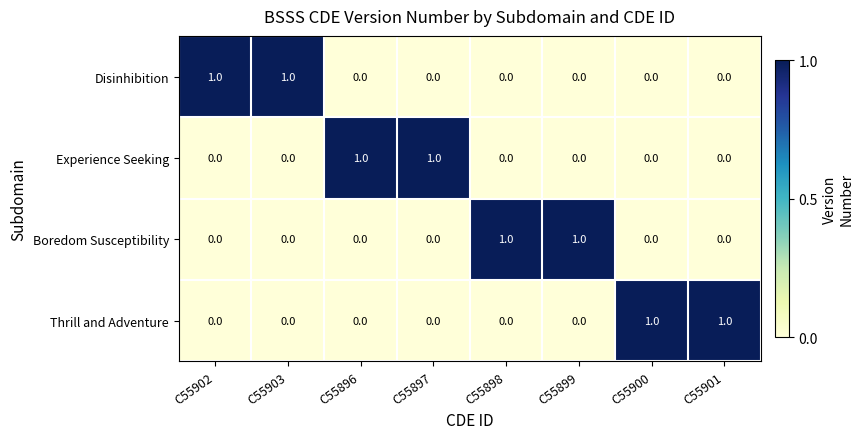

How many Disinhibition values are between 0 and 1?

8